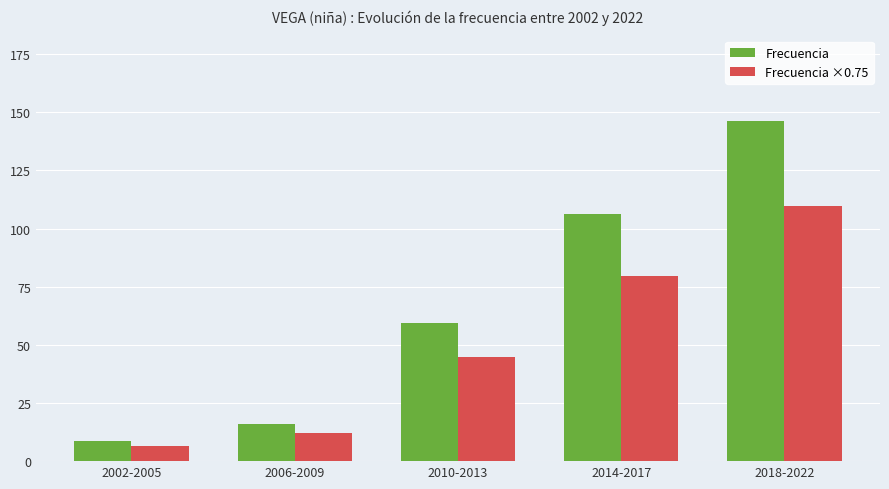

List the series in order of their peak value, highest first.

Frecuencia, Frecuencia ×0.75